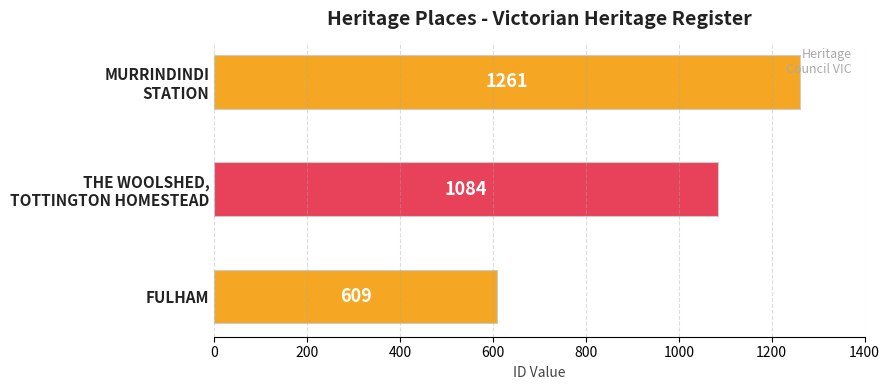

Reading bottom to top, transcribe all the data shown in this chart.

609	1084	1261